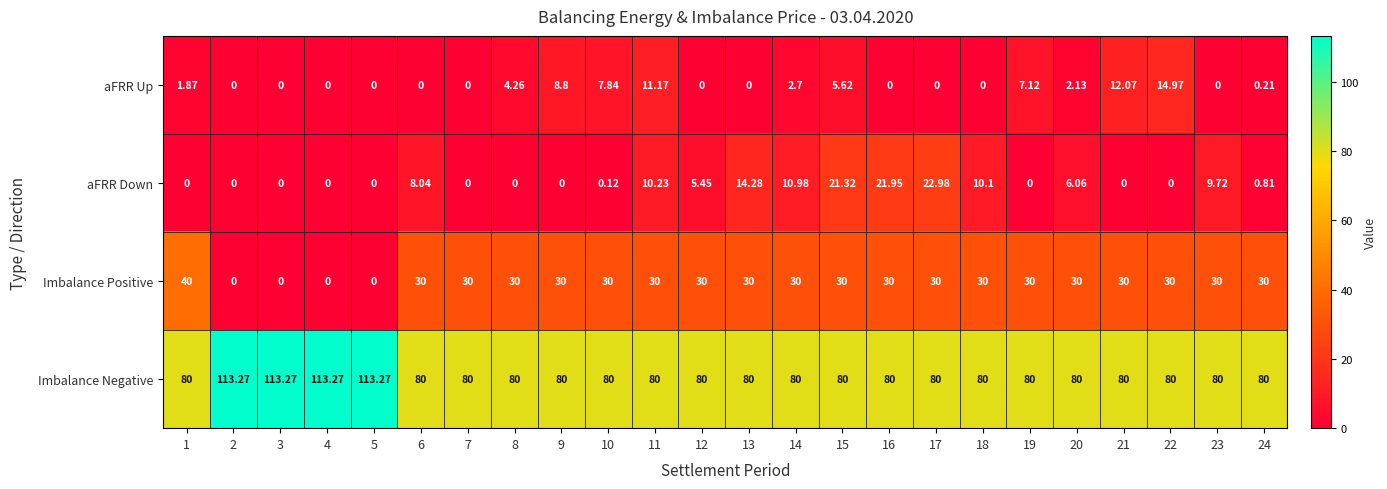

Which series has the widest spread of values?

Imbalance Positive